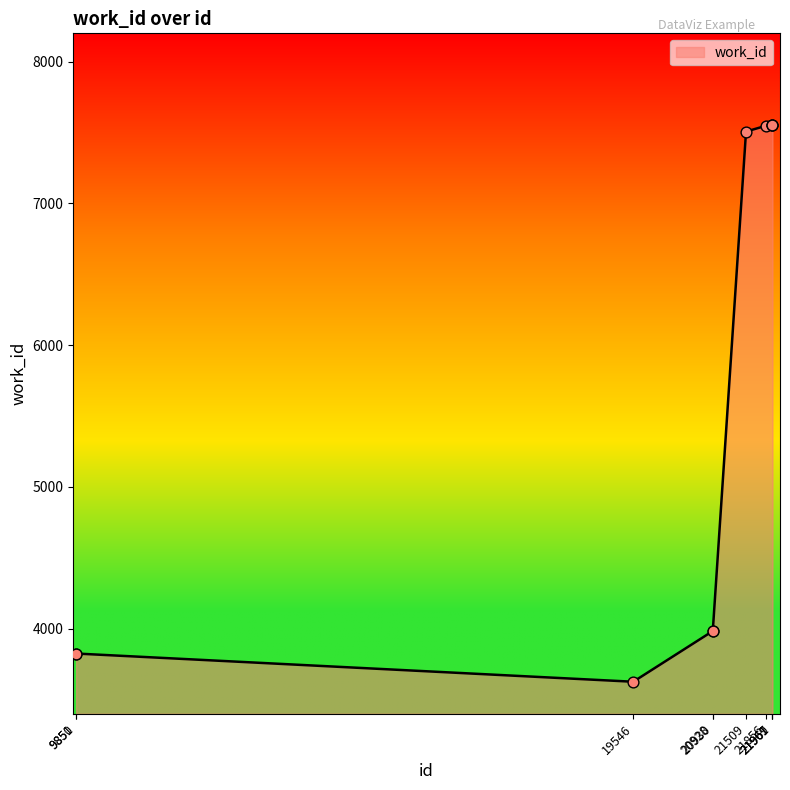

Which has a higher value, 21967 or 21509?

21967